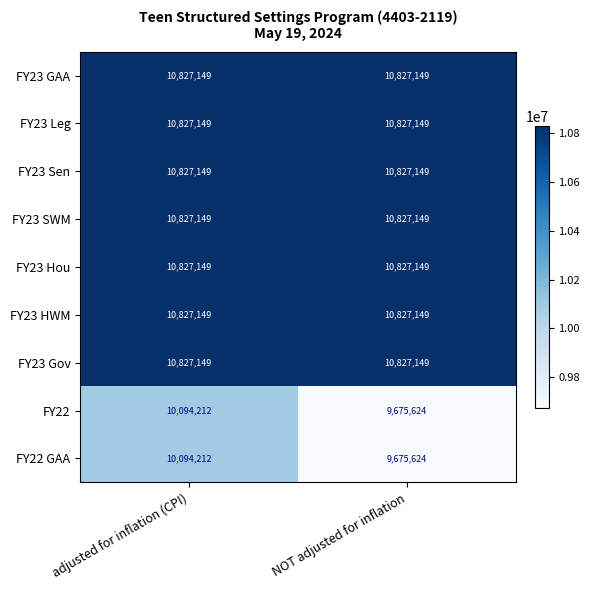

What is the average value of the FY23 Sen series?

10827149